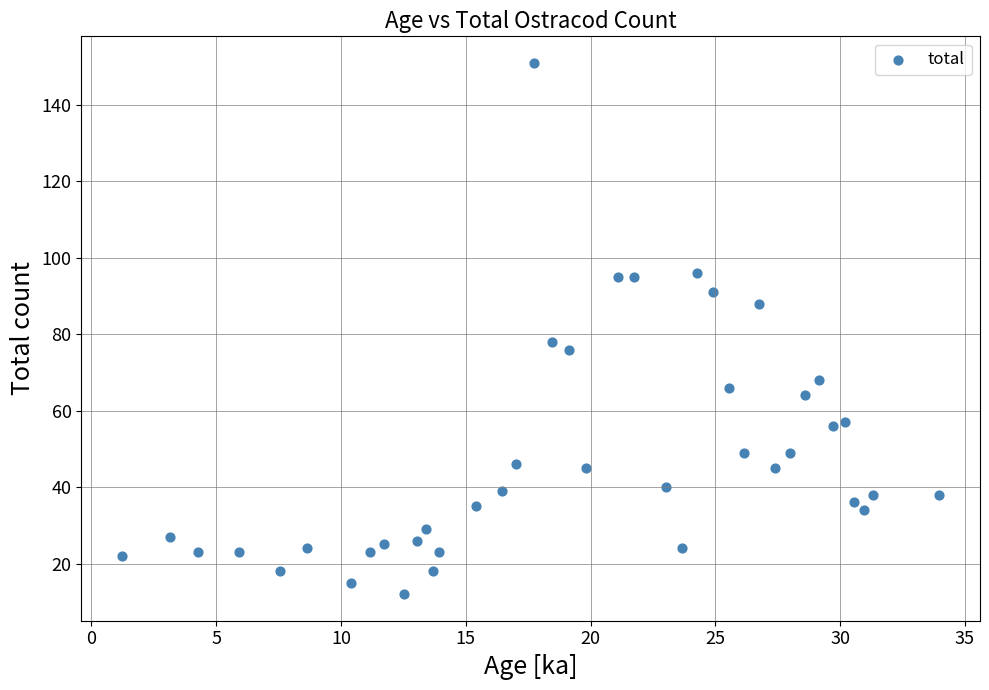

What is the range of Y values (max minus min)?

139